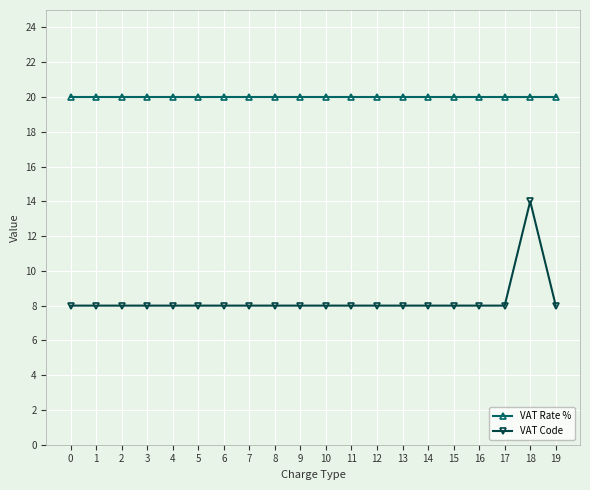

True or false: VAT Code and VAT Rate % intersect in this chart.

False